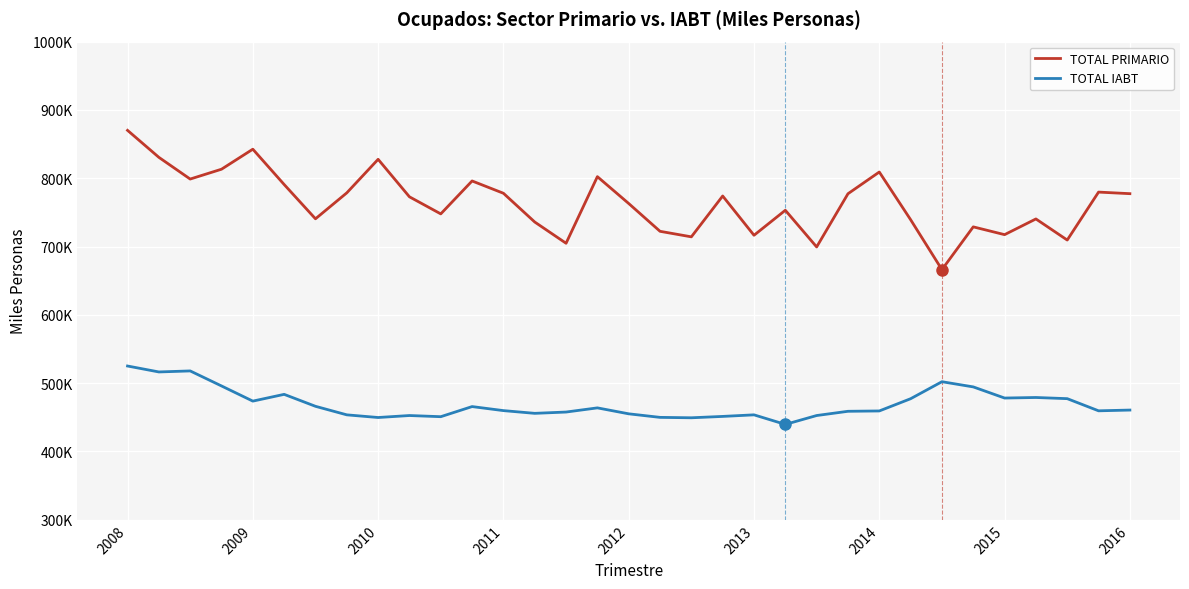

Does the chart have visible grid lines?

Yes